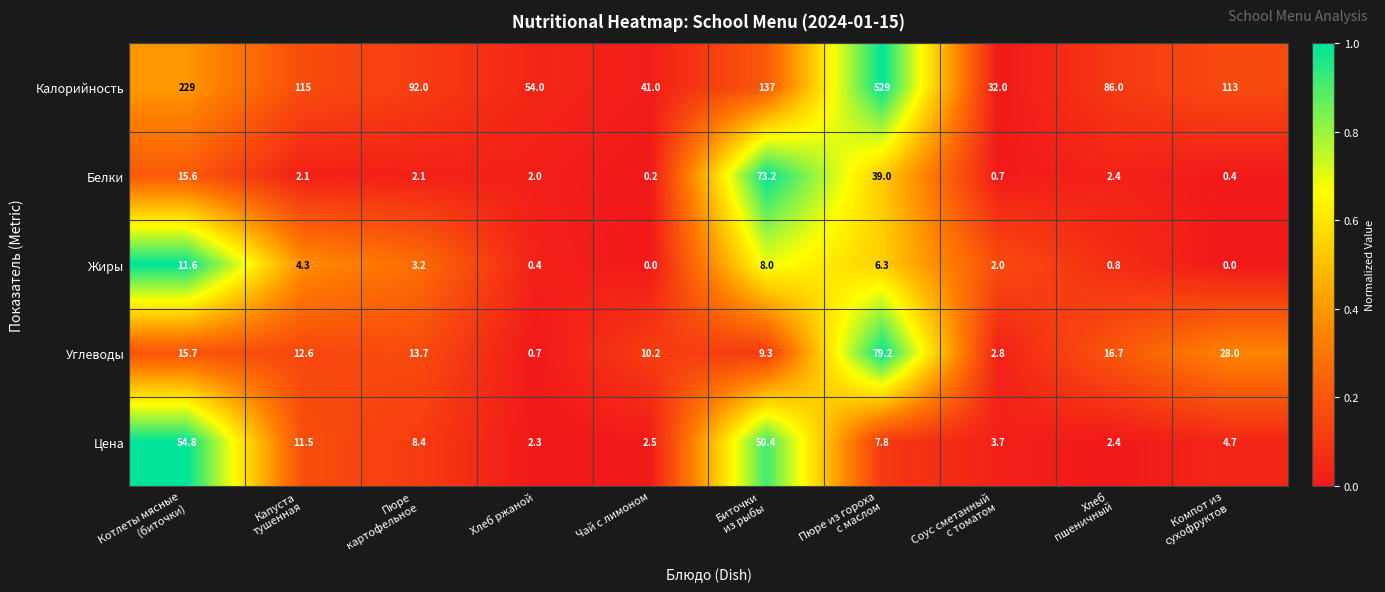

Which series has the largest total across all categories?

Калорийность